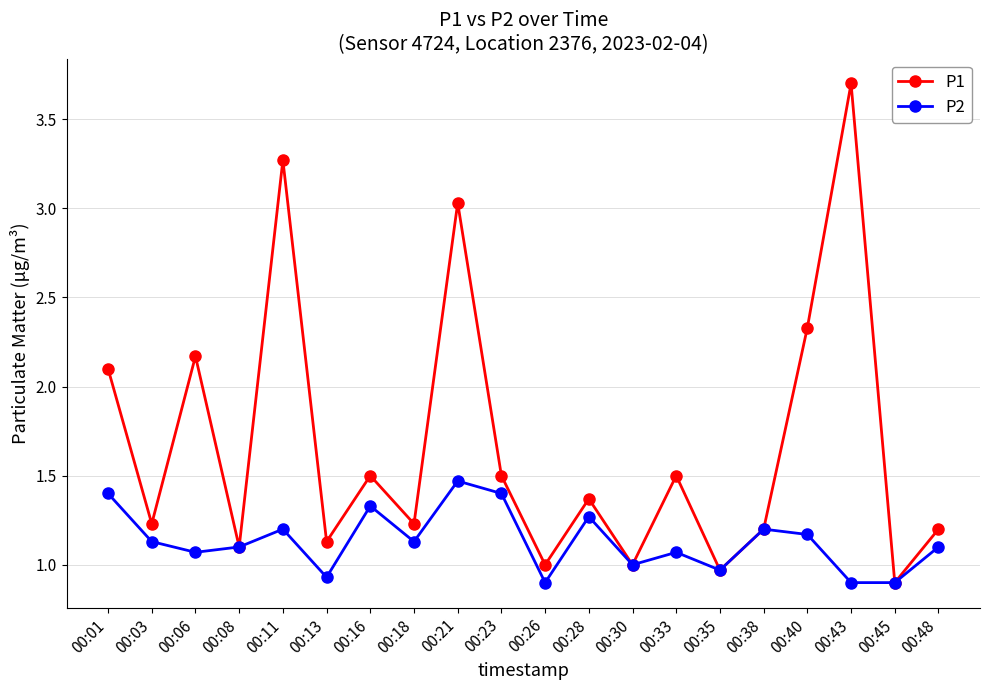

What is the maximum value for P2?

1.5